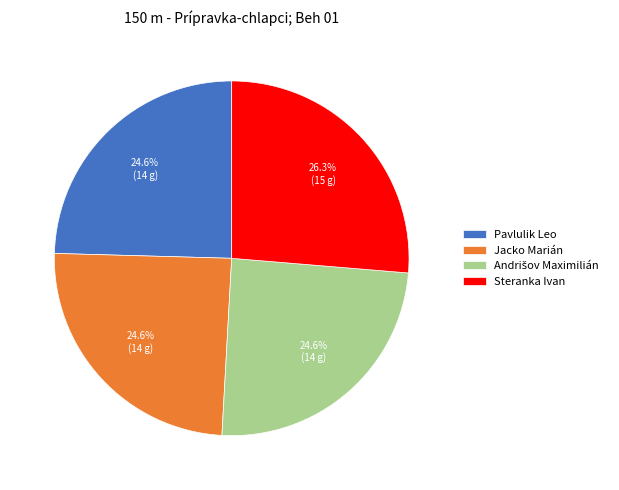

Which category has the biggest portion of the pie?

Steranka Ivan